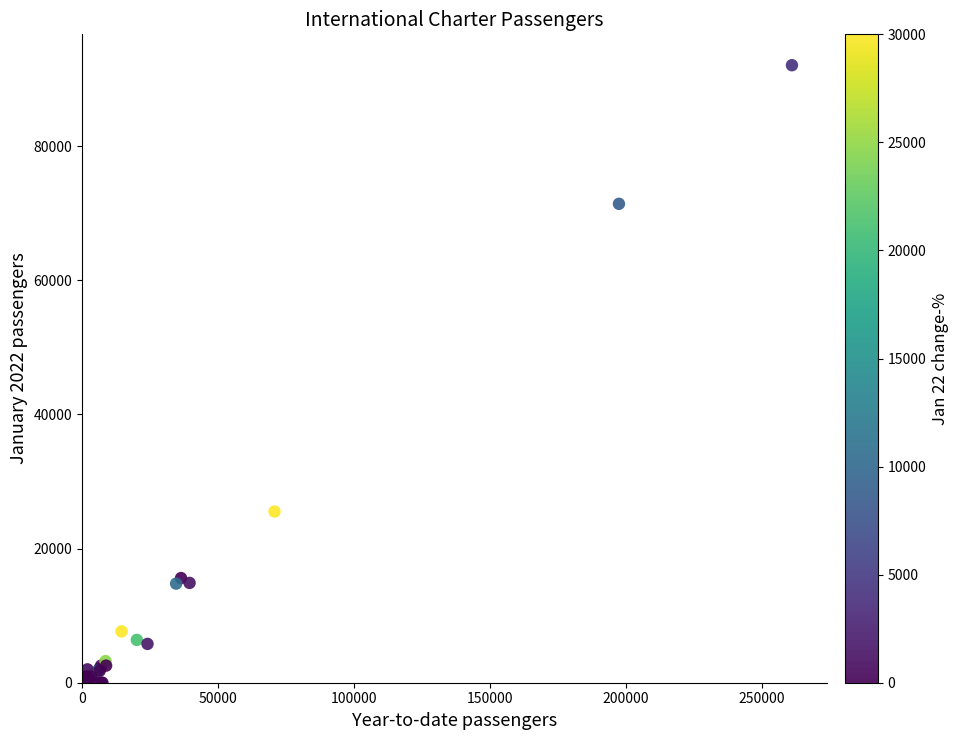

What Y value in the scatter plot is closest to 46030?

25526